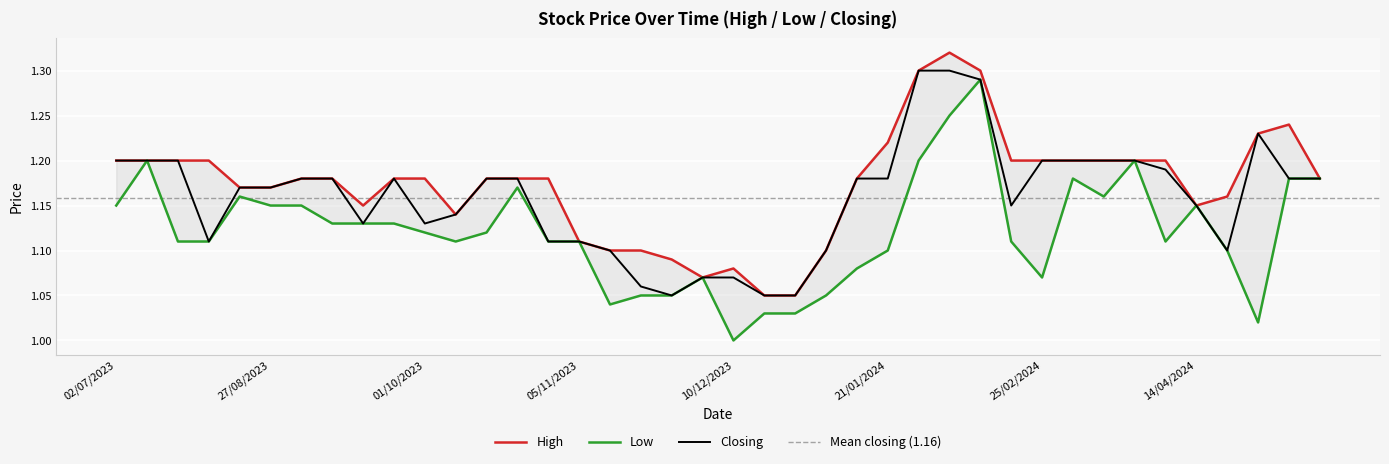

True or false: Low and High cross at least once.

False